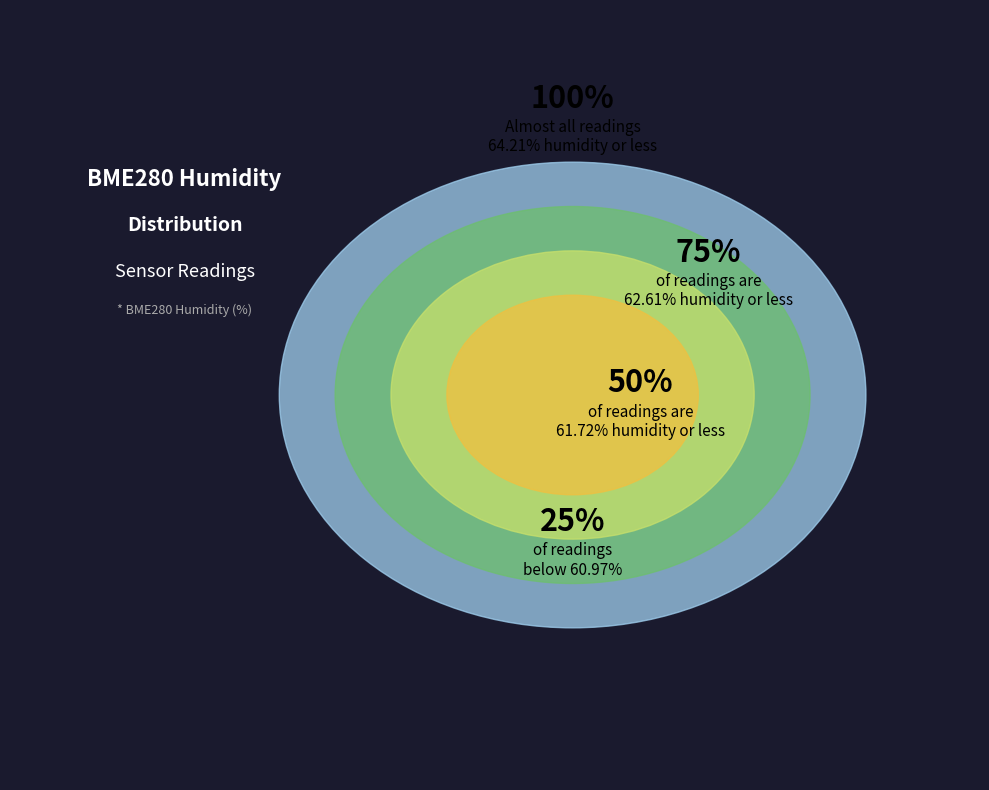

Is there a majority slice in this chart?

No